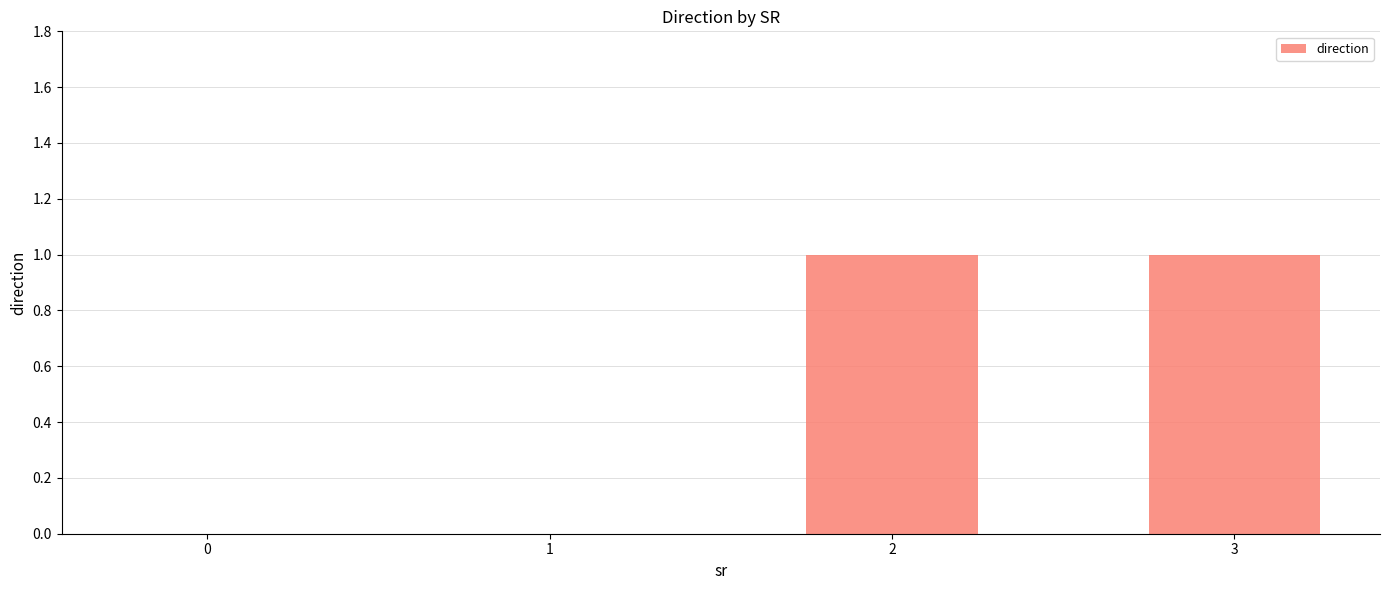

What is the change in value from 1 to 3?

+1